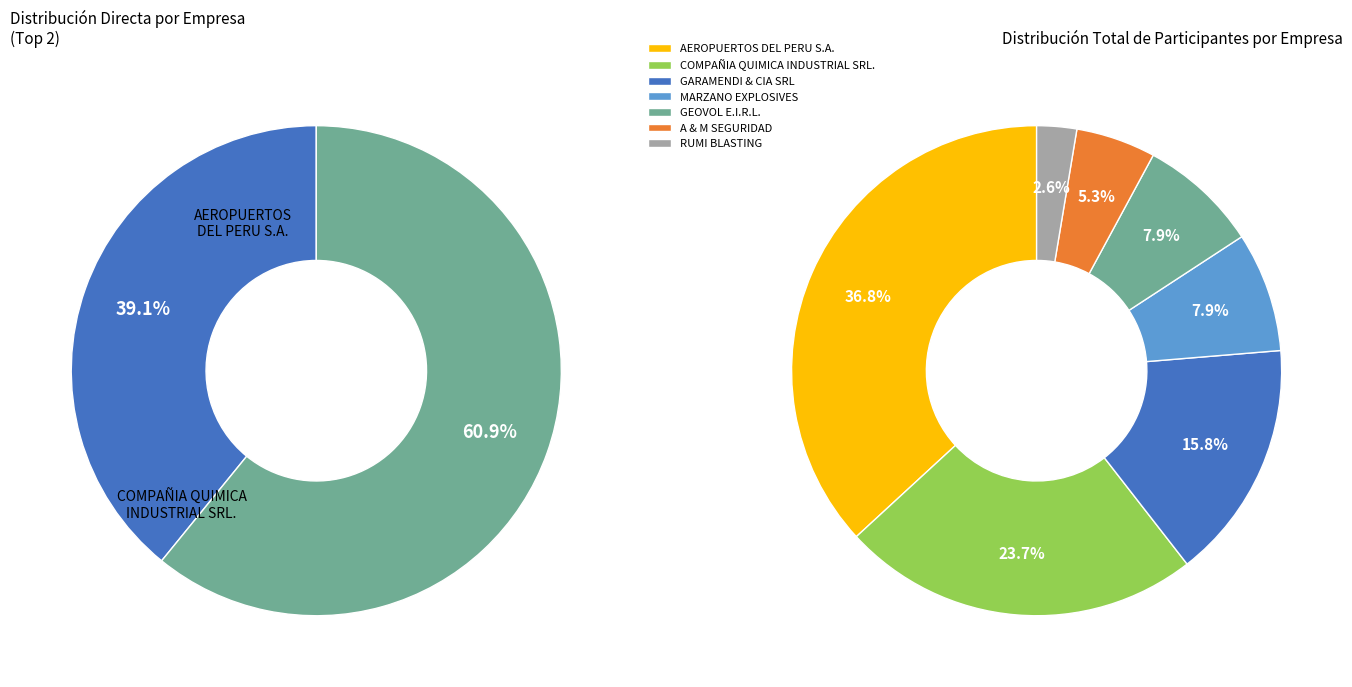

What is the total percentage of AEROPUERTOS DEL PERU S.A. and GEOVOL E.I.R.L.?

44.7%